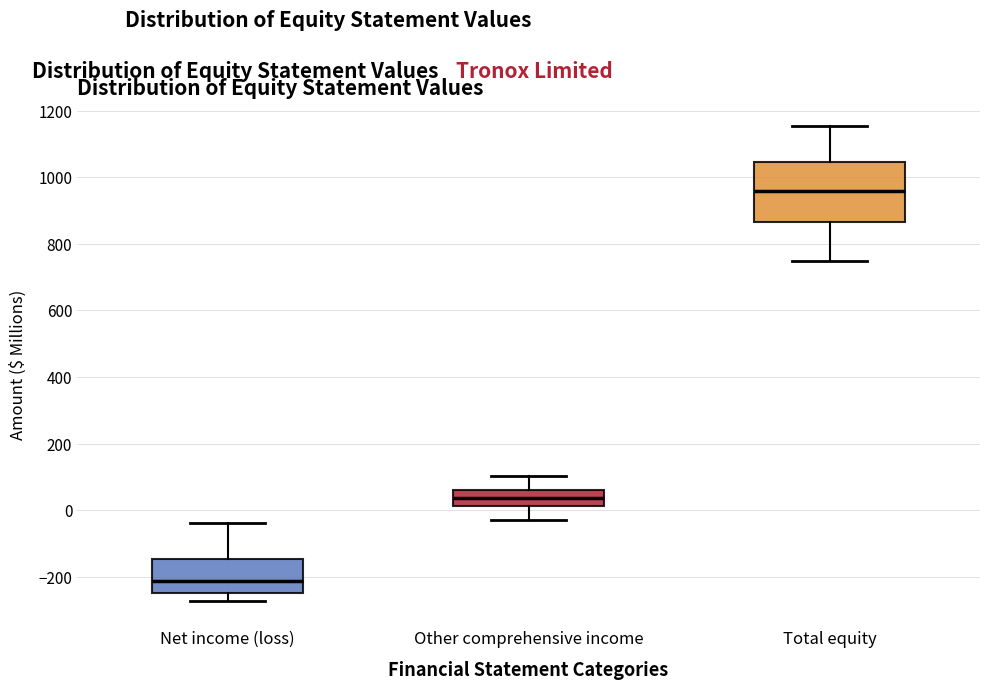

Reading left to right, transcribe this box plot: for each box, give where its median line is, the range the box spans, and where its two whiskers end, as read against the y-axis. The values are not printed on the chart, so give them approximately, as read against the axis.

Net income (loss): median -220, box -240 to -140, whiskers -280 to -40
Other comprehensive income: median 40, box 20 to 60, whiskers -20 to 100
Total equity: median 960, box 860 to 1040, whiskers 740 to 1160